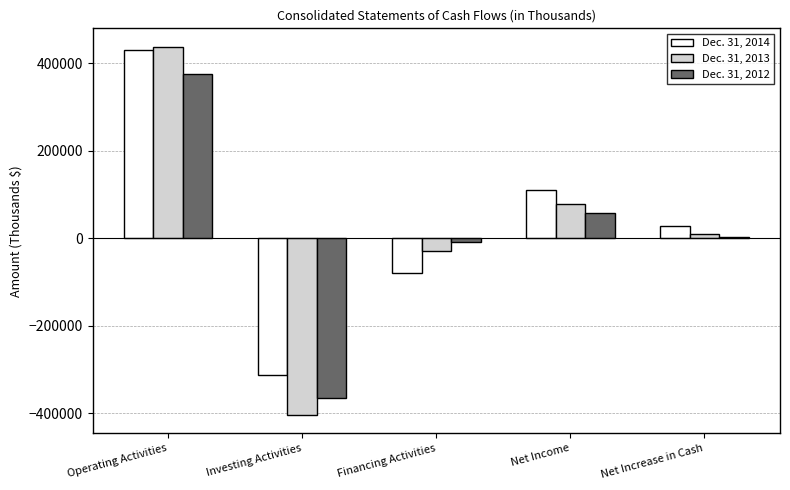

True or false: Dec. 31, 2014 has a value of 70143 at Net Income.

False